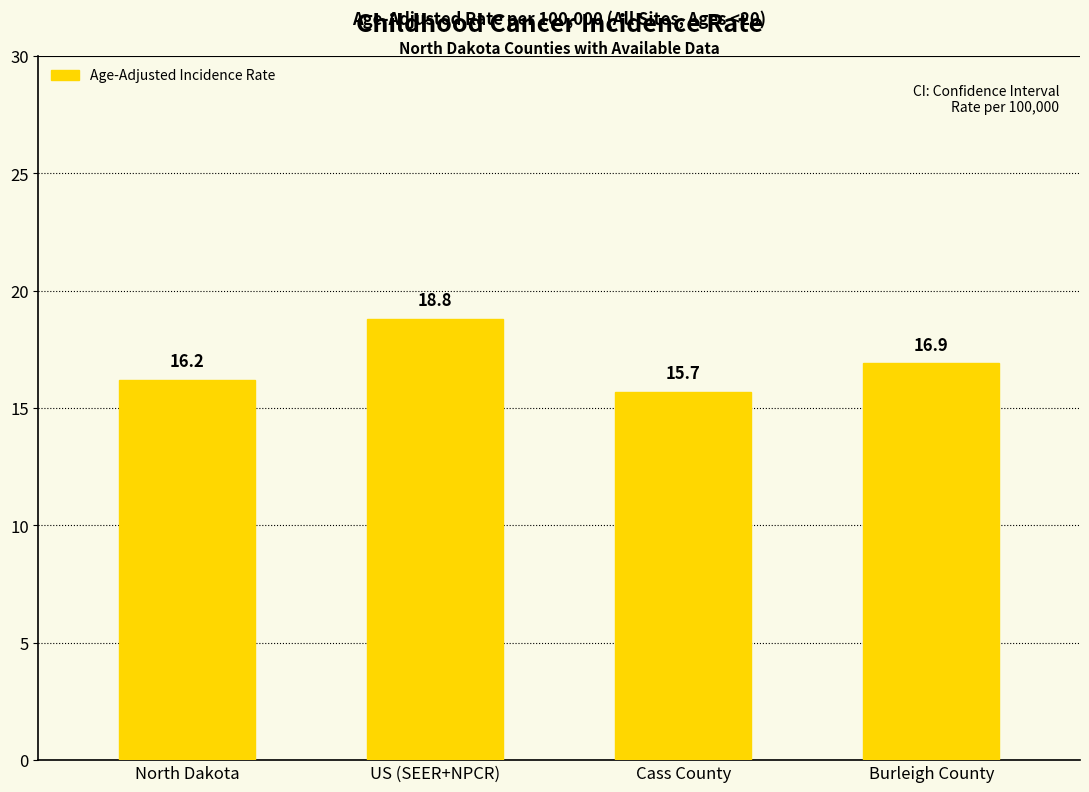

At which category does the chart reach its peak across all series?

US (SEER+NPCR)